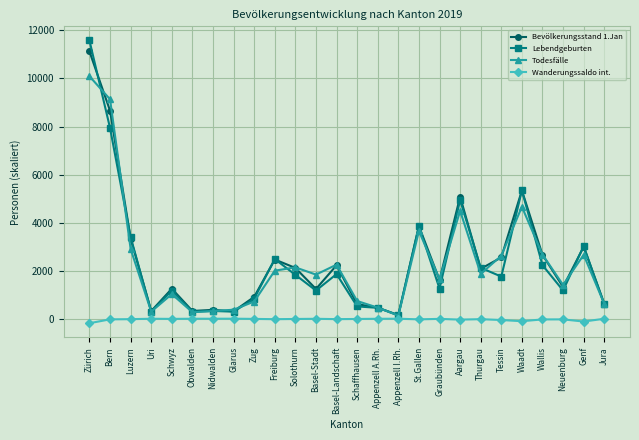

What is the highest value of the Lebendgeburten series?

11583.0